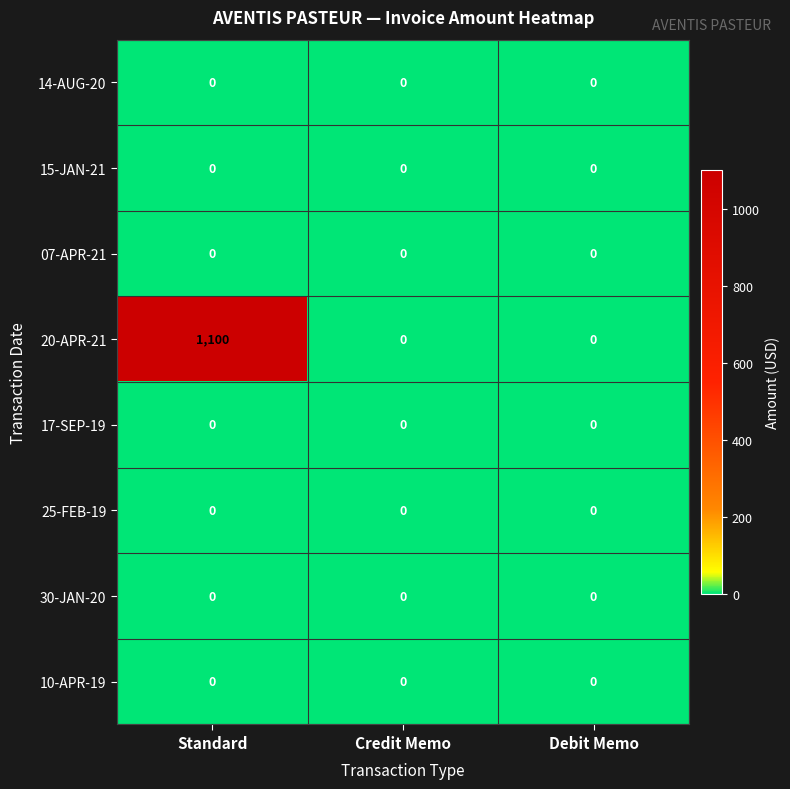

What is the sum of the 20-APR-21 values at Credit Memo and Standard?

1100